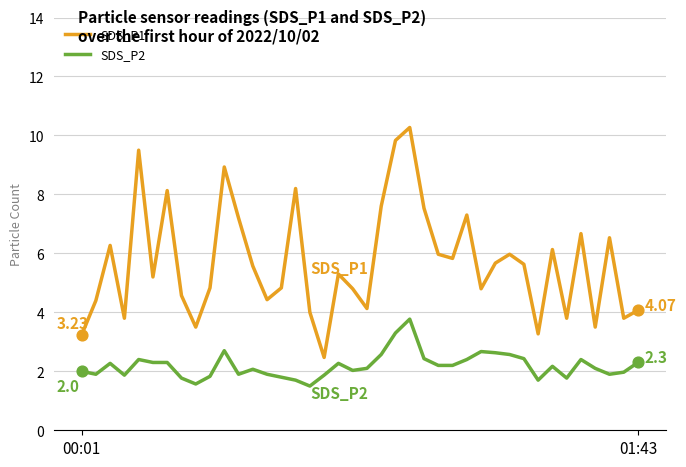

Which series has the largest total across all categories?

SDS_P1